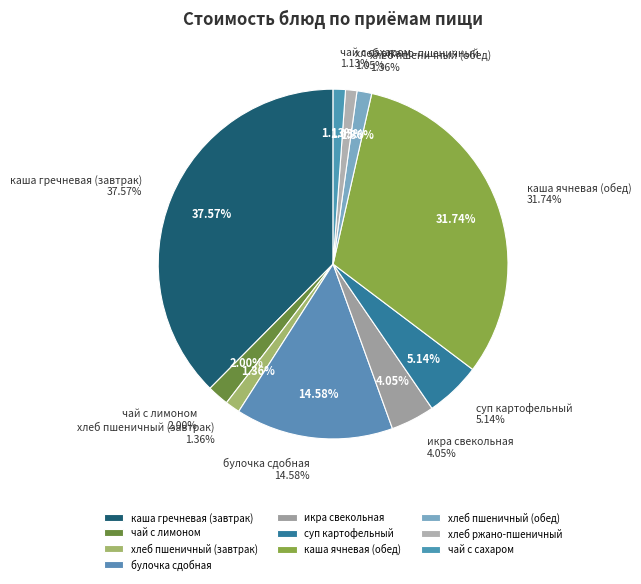

True or false: булочка сдобная accounts for 27% of the total.

False